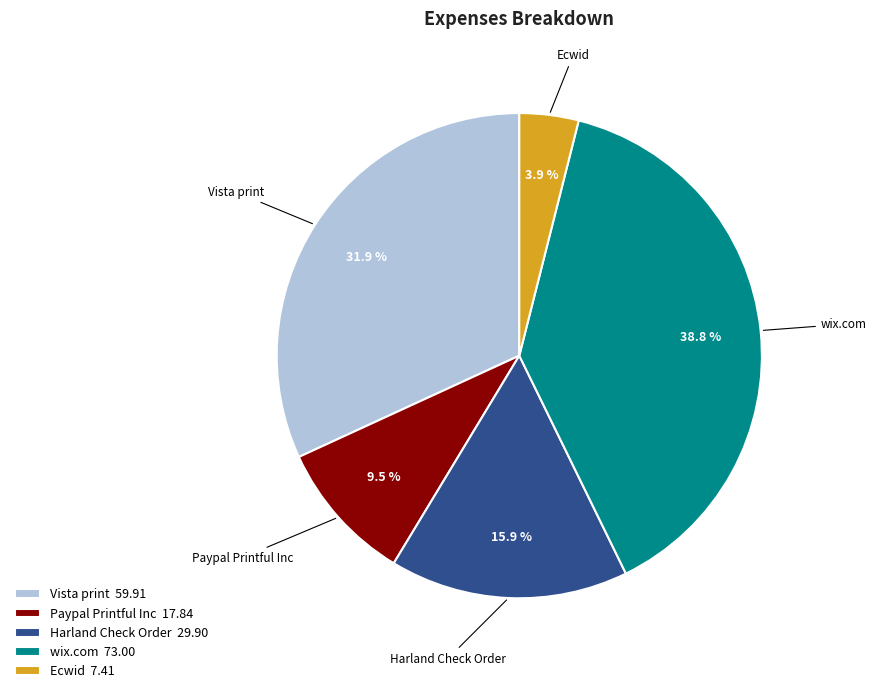

What is the largest slice in the pie chart?

wix.com